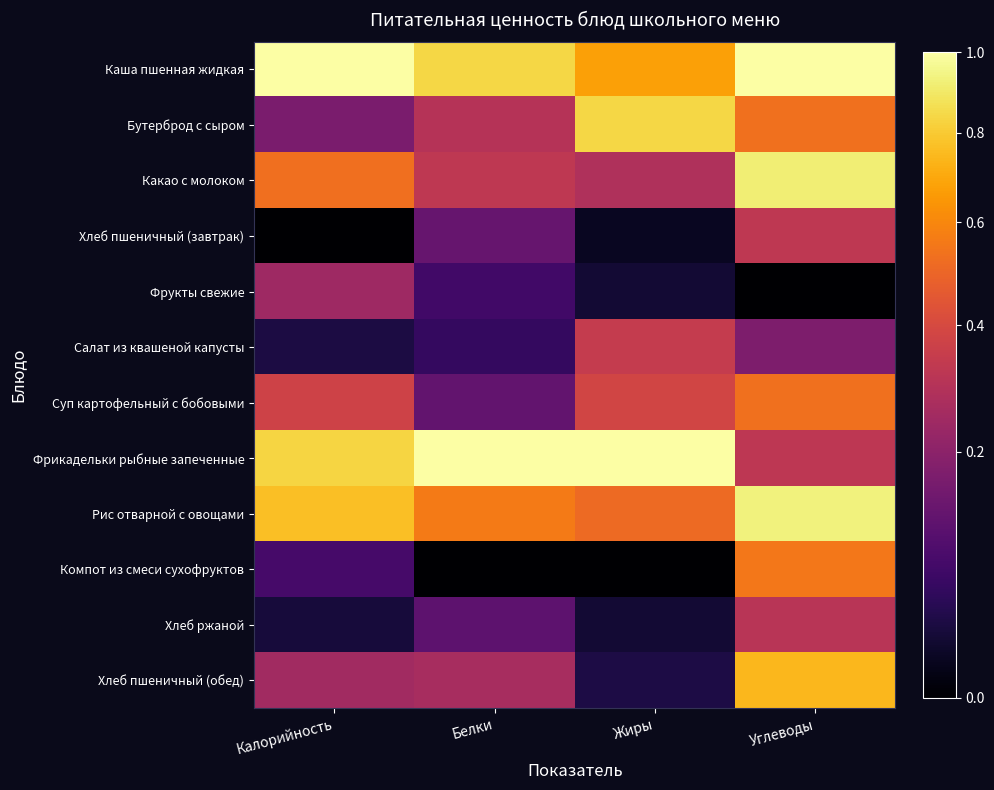

Reading right to left, what are all the values shown in this chart?

Каша пшенная жидкая: Углеводы=1.0	Жиры=0.7	Белки=0.8	Калорийность=1.0
Бутерброд с сыром: Углеводы=0.5	Жиры=0.8	Белки=0.3	Калорийность=0.2
Какао с молоком: Углеводы=0.9	Жиры=0.3	Белки=0.3	Калорийность=0.5
Хлеб пшеничный (завтрак): Углеводы=0.3	Жиры=0.0	Белки=0.1	Калорийность=0.0
Фрукты свежие: Углеводы=0.0	Жиры=0.0	Белки=0.1	Калорийность=0.2
Салат из квашеной капусты: Углеводы=0.2	Жиры=0.3	Белки=0.1	Калорийность=0.0
Суп картофельный с бобовыми: Углеводы=0.5	Жиры=0.4	Белки=0.1	Калорийность=0.4
Фрикадельки рыбные запеченные: Углеводы=0.3	Жиры=1.0	Белки=1.0	Калорийность=0.8
Рис отварной с овощами: Углеводы=0.9	Жиры=0.5	Белки=0.6	Калорийность=0.8
Компот из смеси сухофруктов: Углеводы=0.6	Жиры=0.0	Белки=0.0	Калорийность=0.1
Хлеб ржаной: Углеводы=0.3	Жиры=0.0	Белки=0.1	Калорийность=0.0
Хлеб пшеничный (обед): Углеводы=0.7	Жиры=0.0	Белки=0.3	Калорийность=0.3